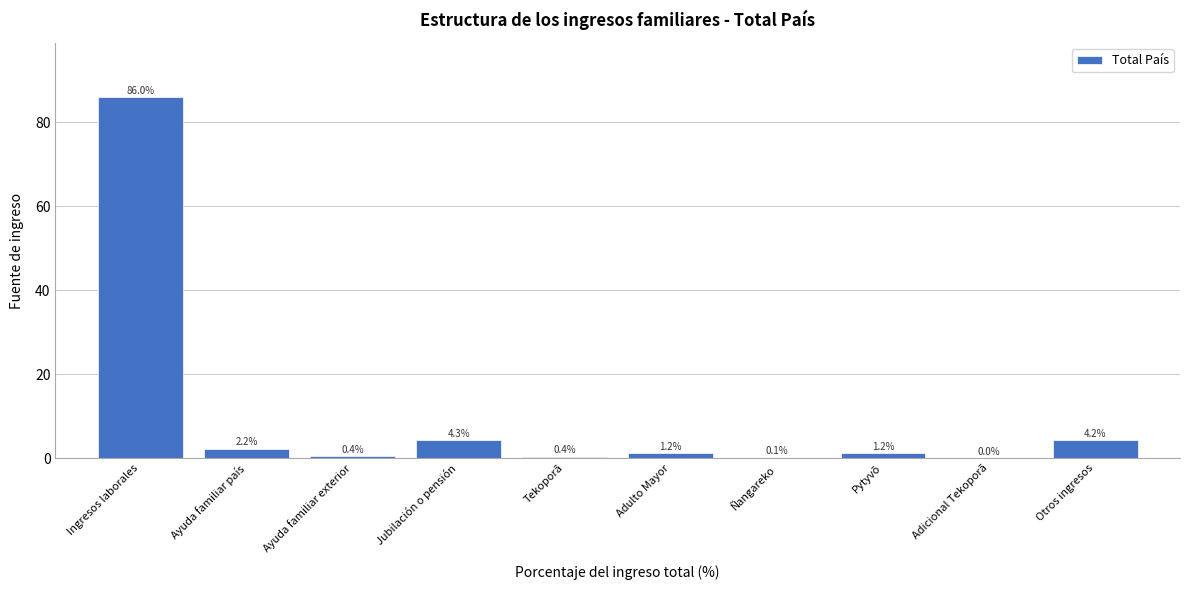

Where is the data nearest to the value 43?

Jubilación o pensión